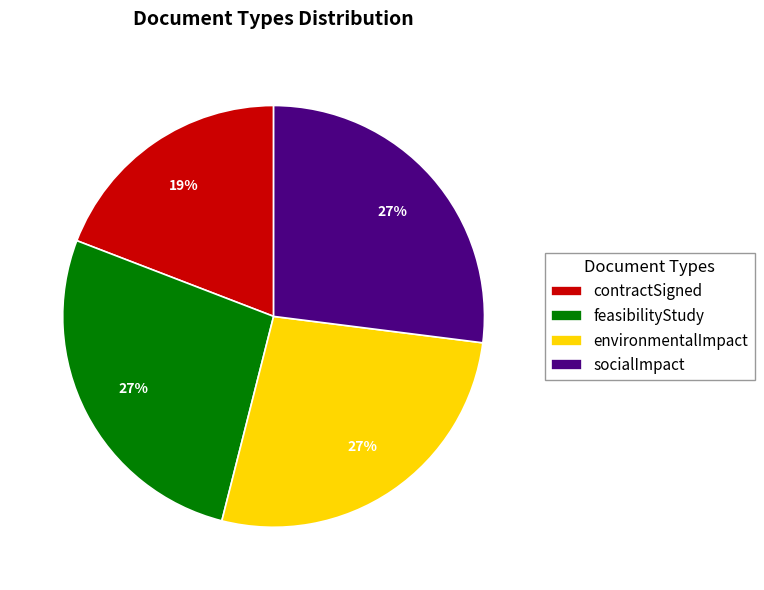

What is the ratio of the value at contractSigned to the value at feasibilityStudy?

0.7